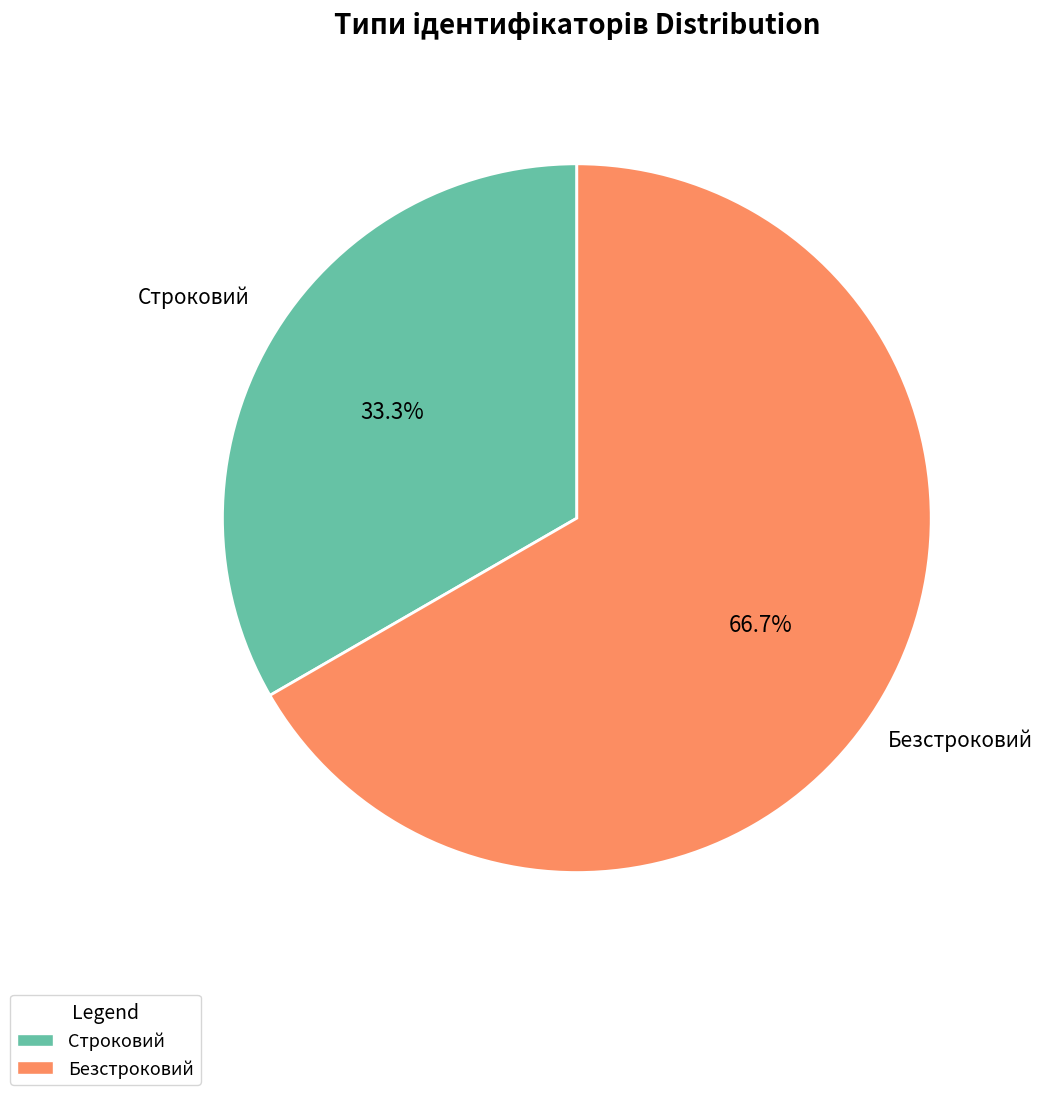

Which category has the smallest portion of the pie?

Строковий